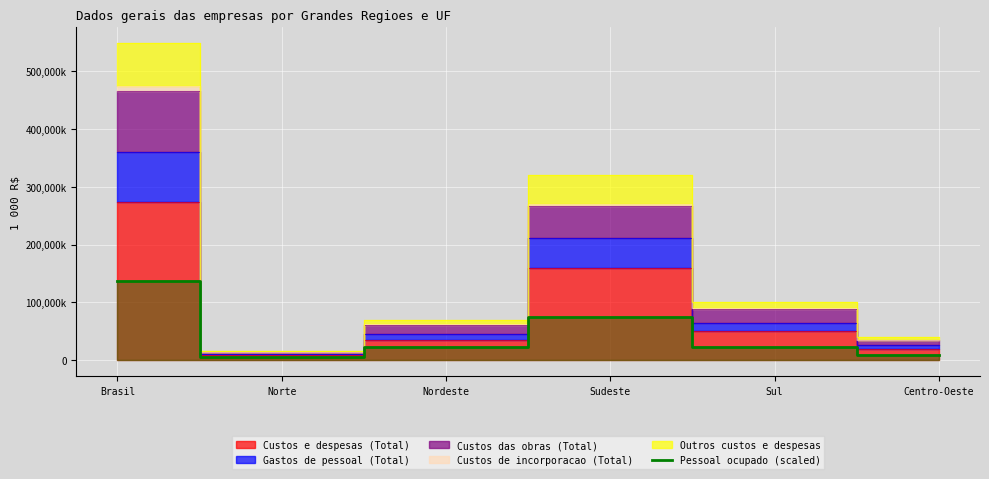

Reading right to left, extract all data points from this chart.

Centro-Oeste=9997459.5	Sul=23723854.4	Sudeste=75436312.3	Nordeste=22679998.4	Norte=5065568.3	Brasil=136903193.0